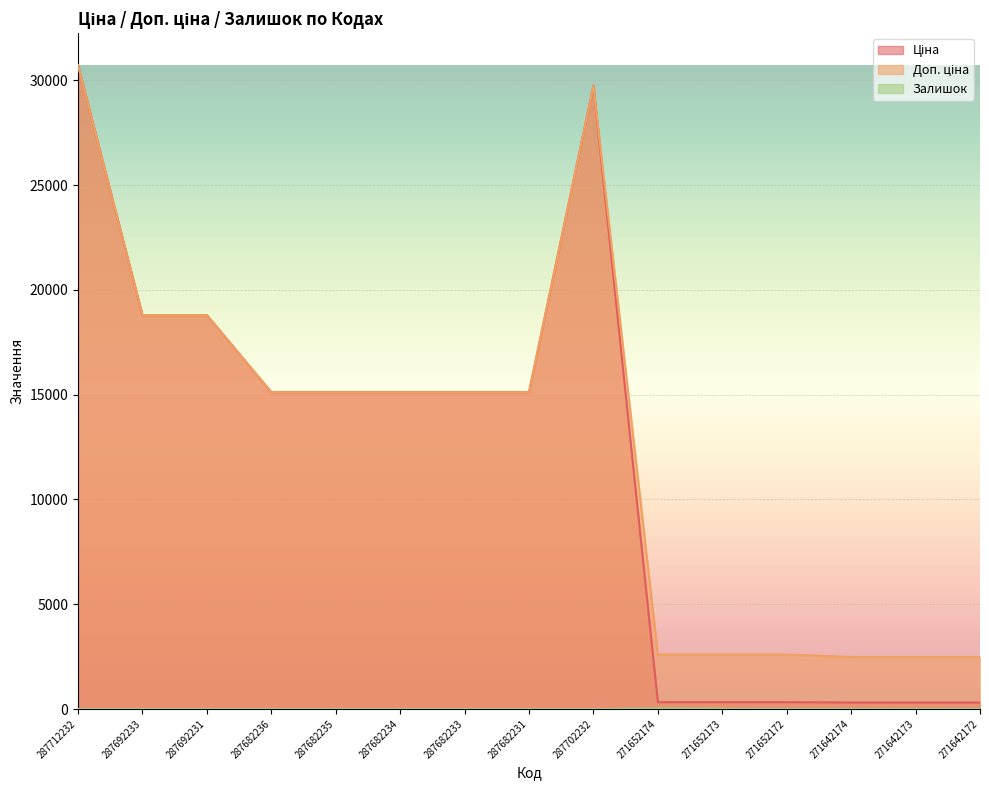

At which category is the sum across all series the highest?

287712232